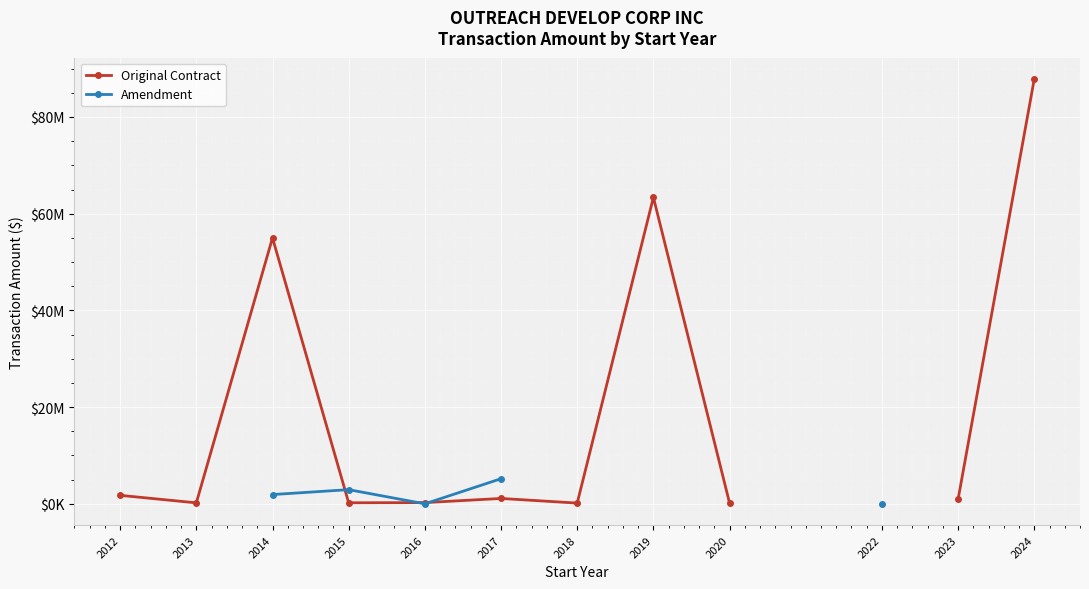

At how many categories does at least one series exceed 54827816?

3